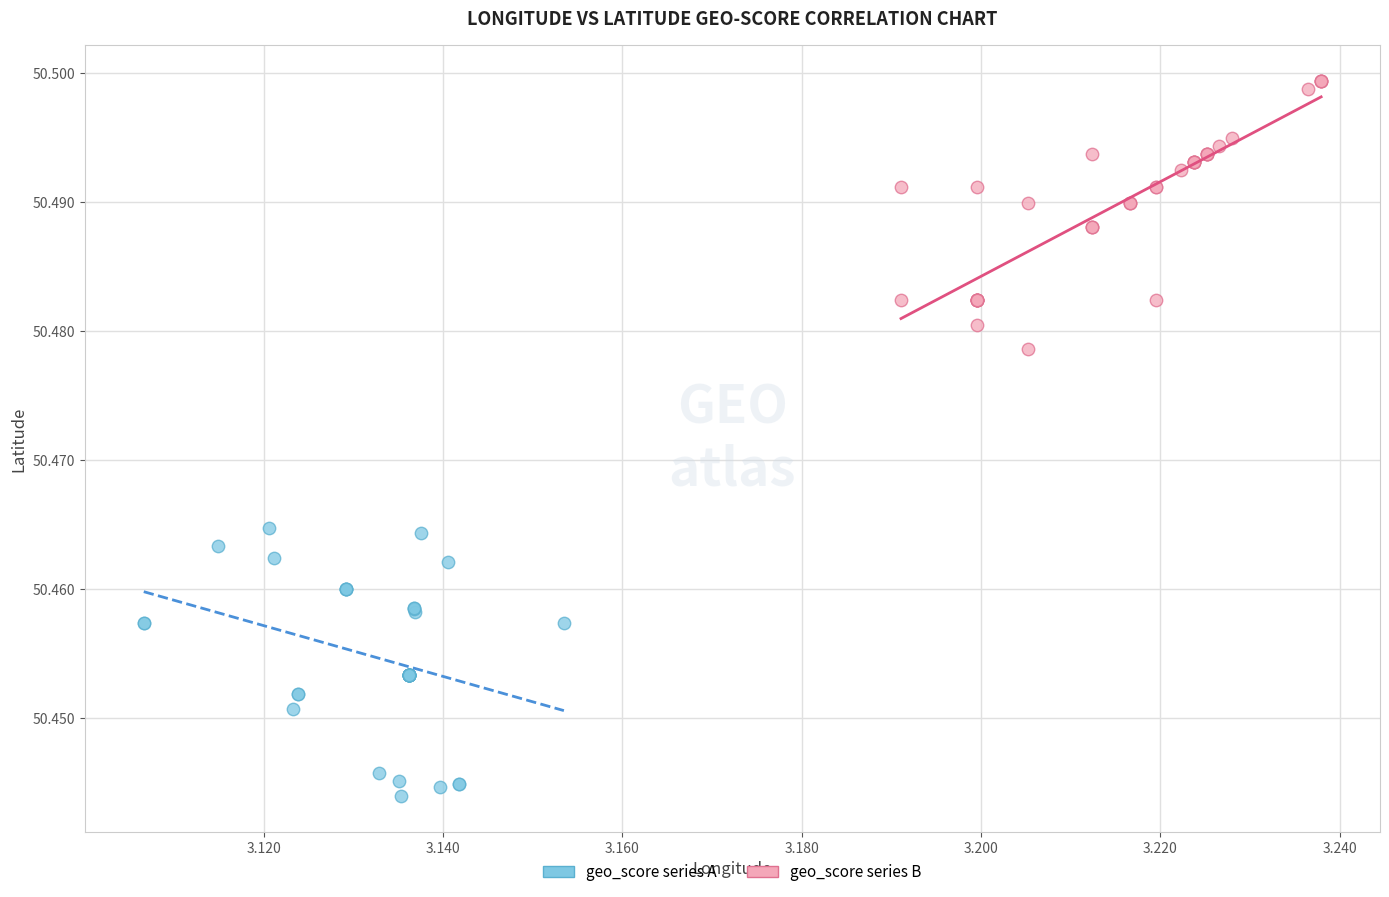

Which series reaches the minimum Y coordinate?

geo_score series A